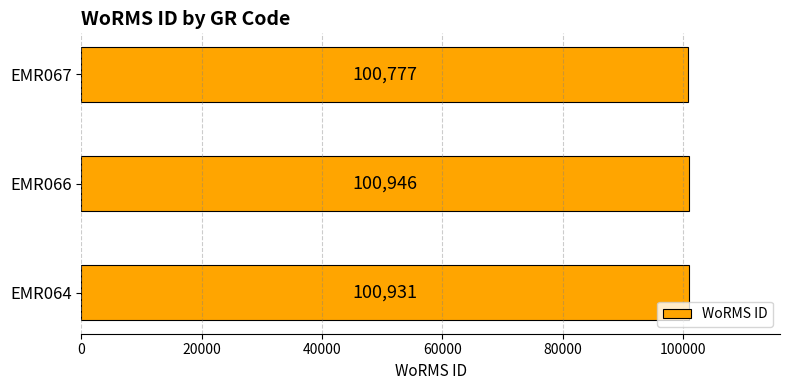

The value at EMR066 is 56830. True or false?

False